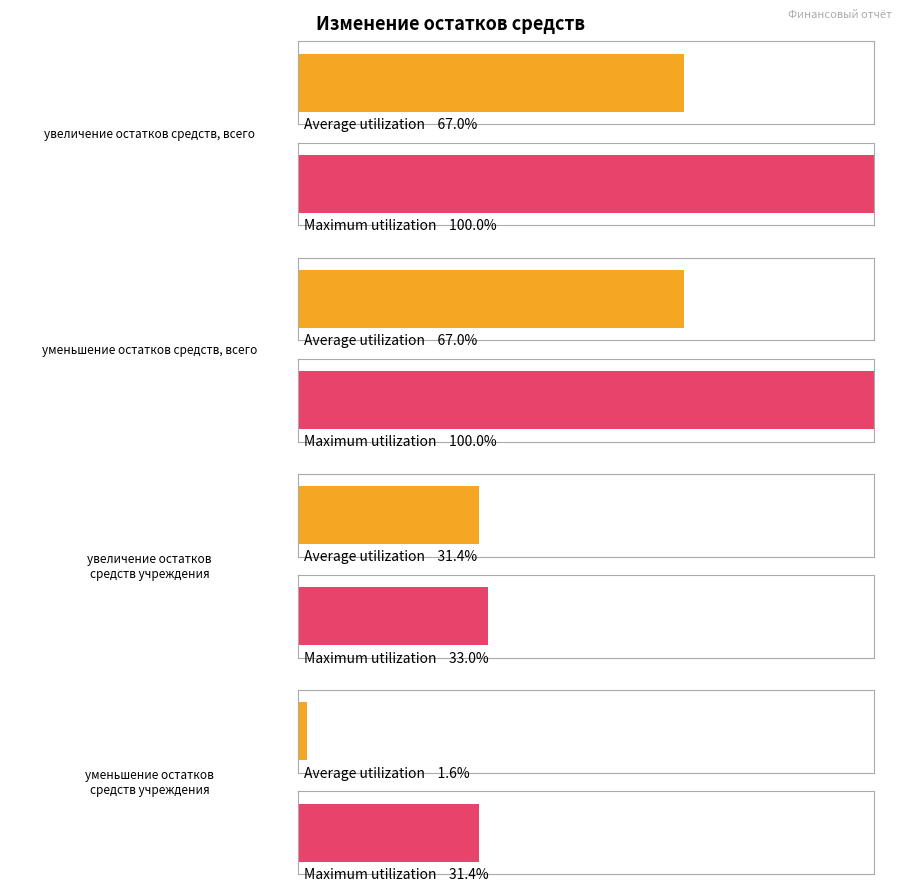

Which series has the largest total across all categories?

увеличение остатков средств, всего